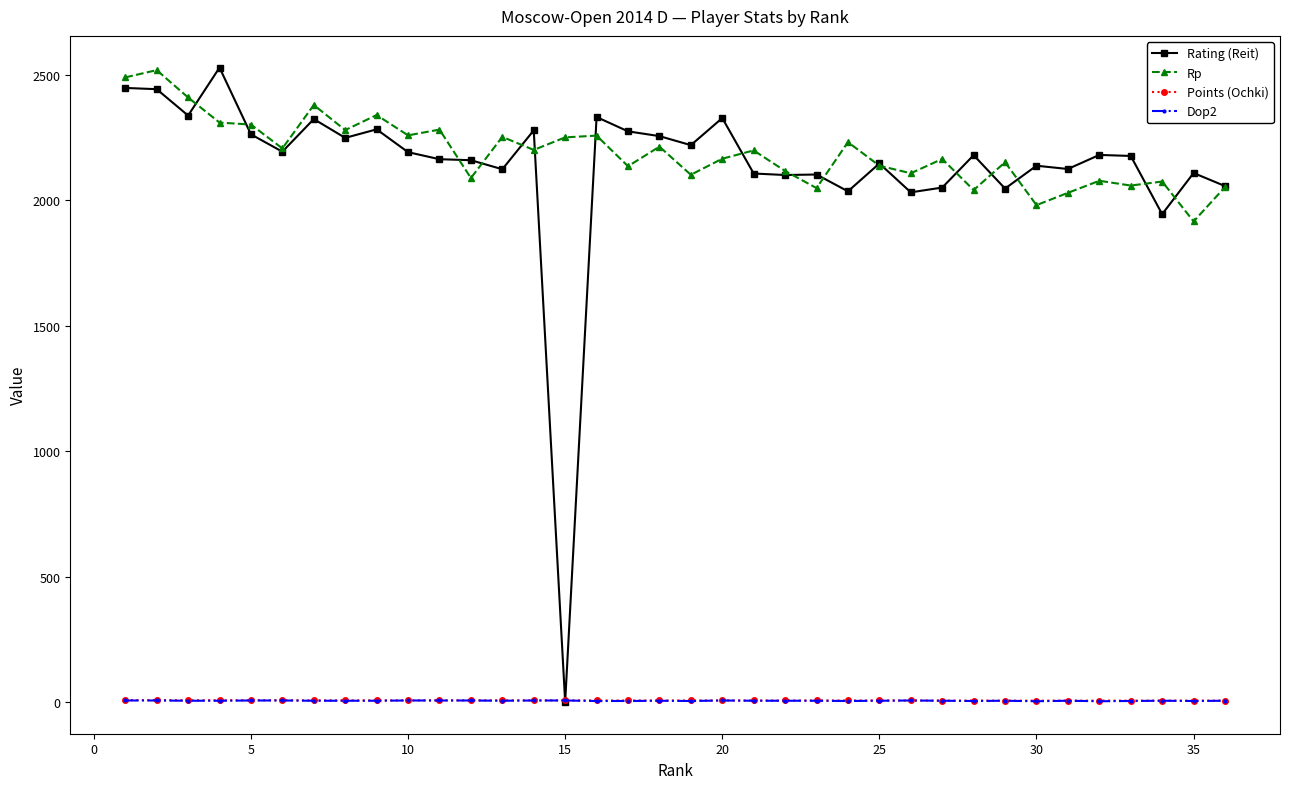

Which series has the largest range (max minus min)?

Rating (Reit)